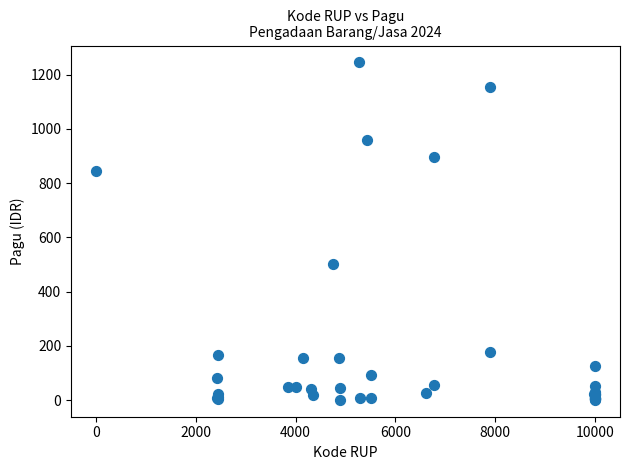

What Y value in the scatter plot is closest to 622?

499.9